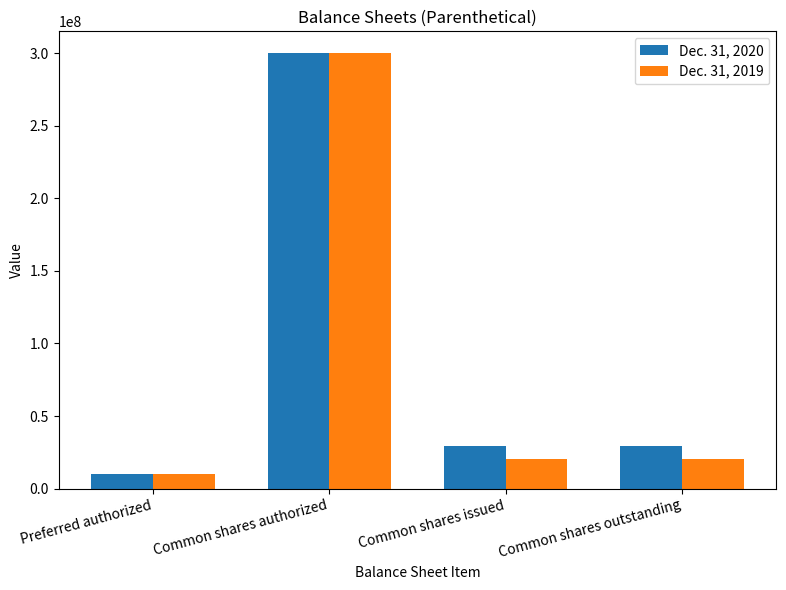

How many bars are there in each group?

2